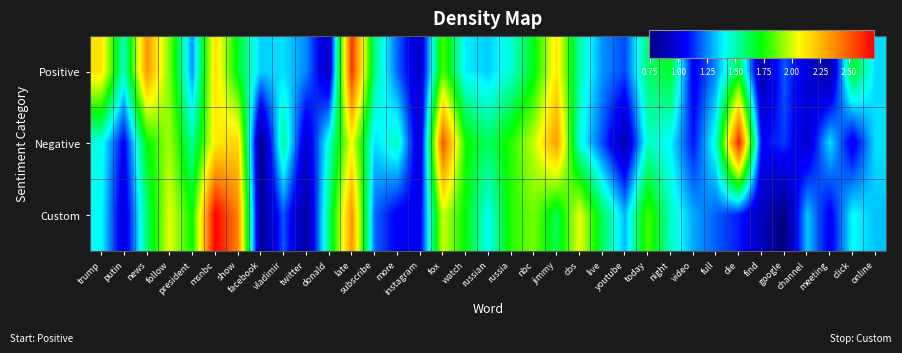

Between today and night, which is larger?

night